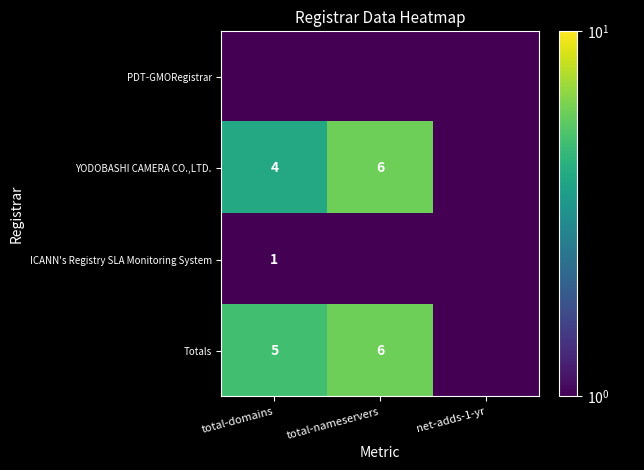

Is it true that ICANN's Registry SLA Monitoring System equals 1.0 at total-domains?

True